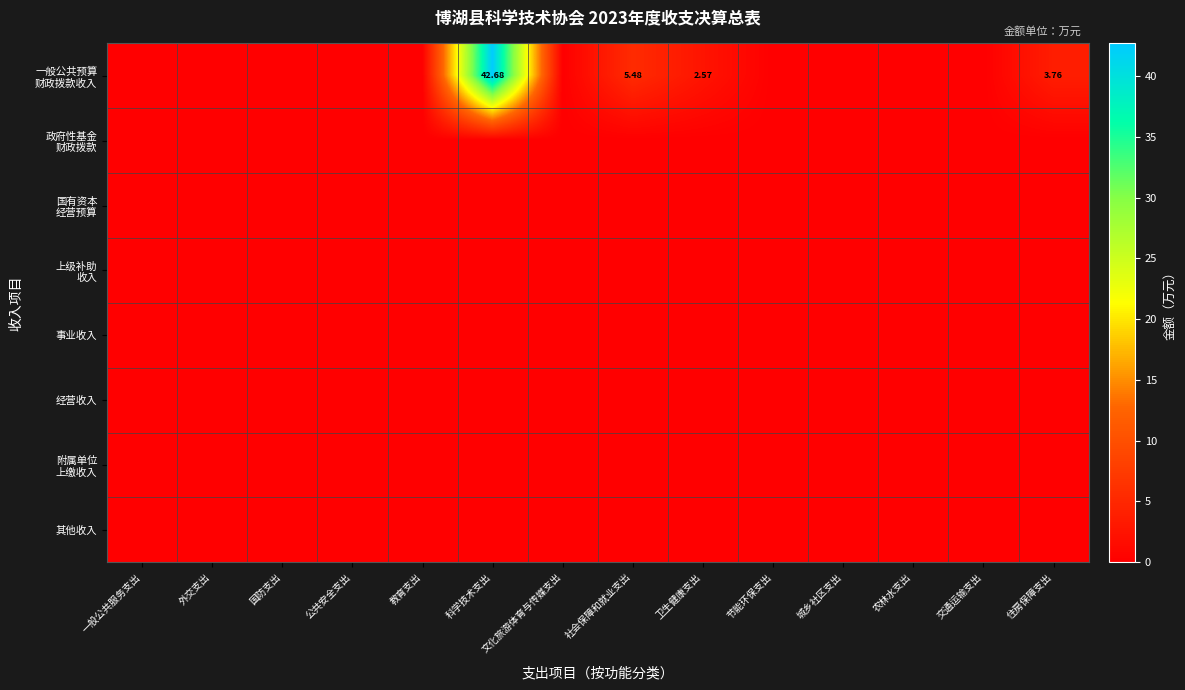

The 其他收入 series shows 0.0 at 交通运输支出. True or false?

True